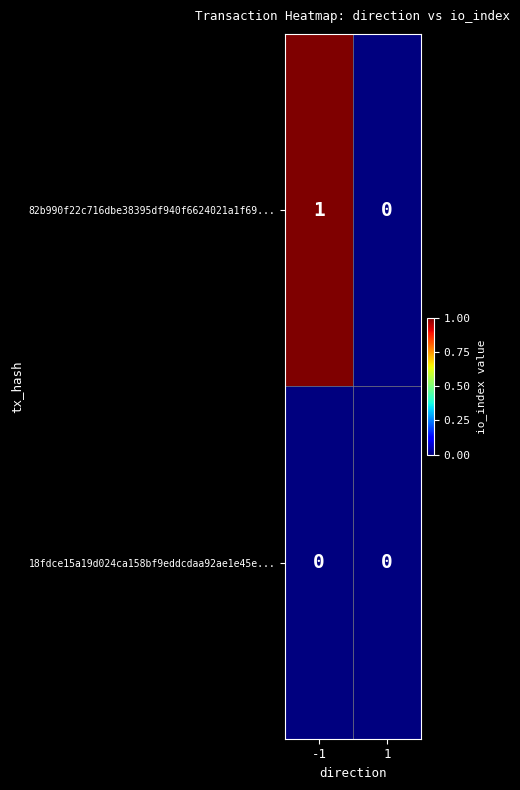

Reading left to right, transcribe all the data shown in this chart.

82b990f22c716dbe38395df940f6624021a1f69...: -1=1	1=0
18fdce15a19d024ca158bf9eddcdaa92ae1e45e...: -1=0	1=0